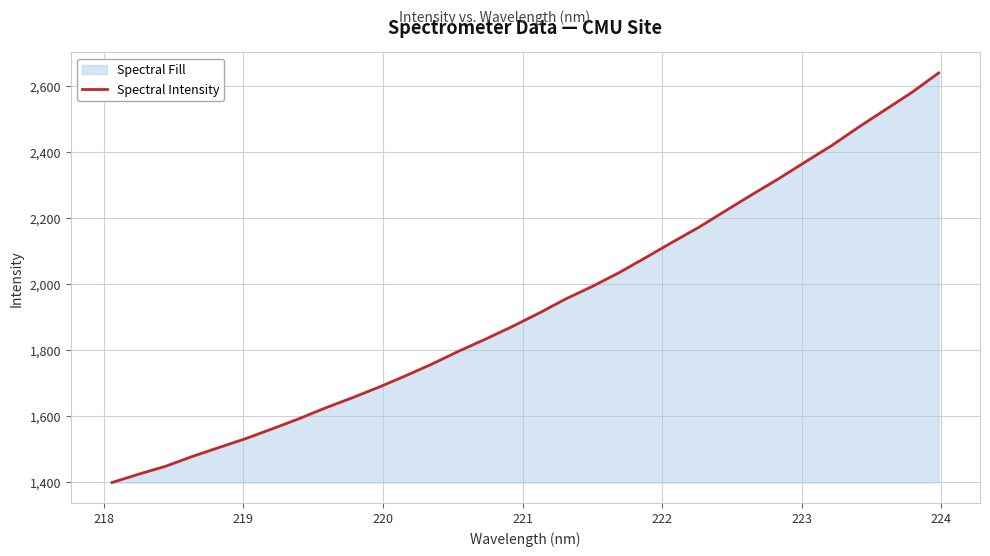

What is the sum of all values?

62004.1